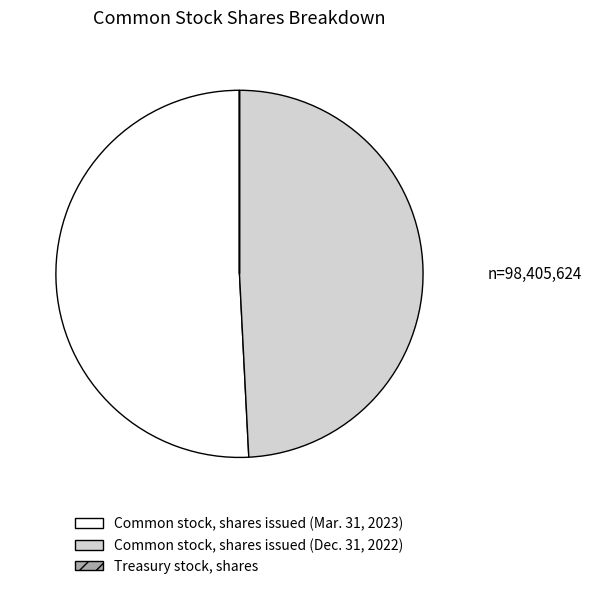

Do Common stock, shares issued (Mar. 31, 2023) and Common stock, shares issued (Dec. 31, 2022) together represent more than half of the pie?

Yes